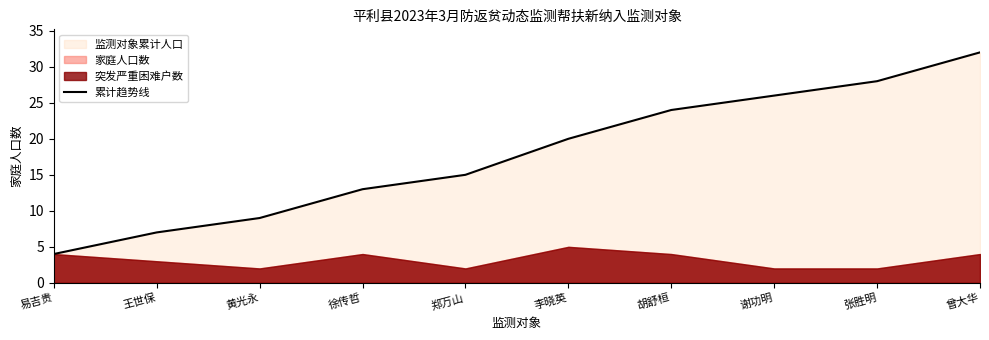

What is the change in value from 王世保 to 张胜明?

+21